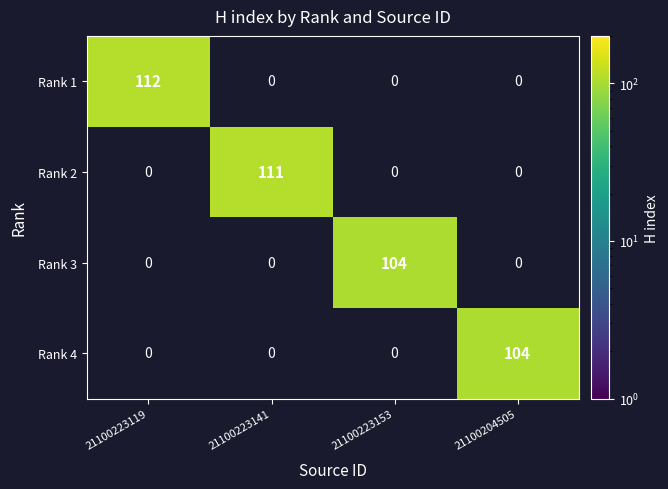

List the series in order of their peak value, lowest first.

Rank 1, Rank 2, Rank 3, Rank 4